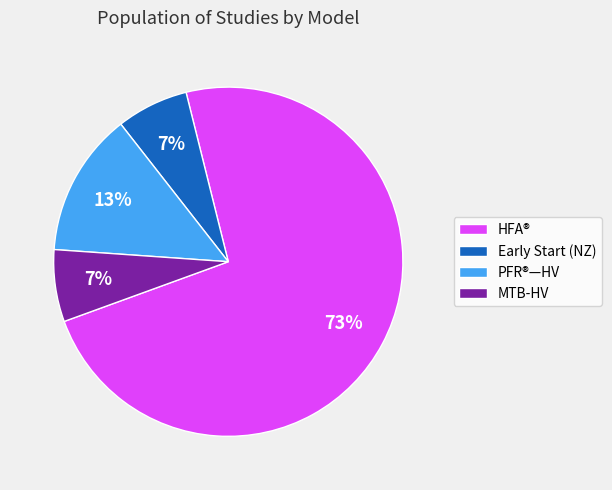

Which category has the biggest portion of the pie?

HFA®